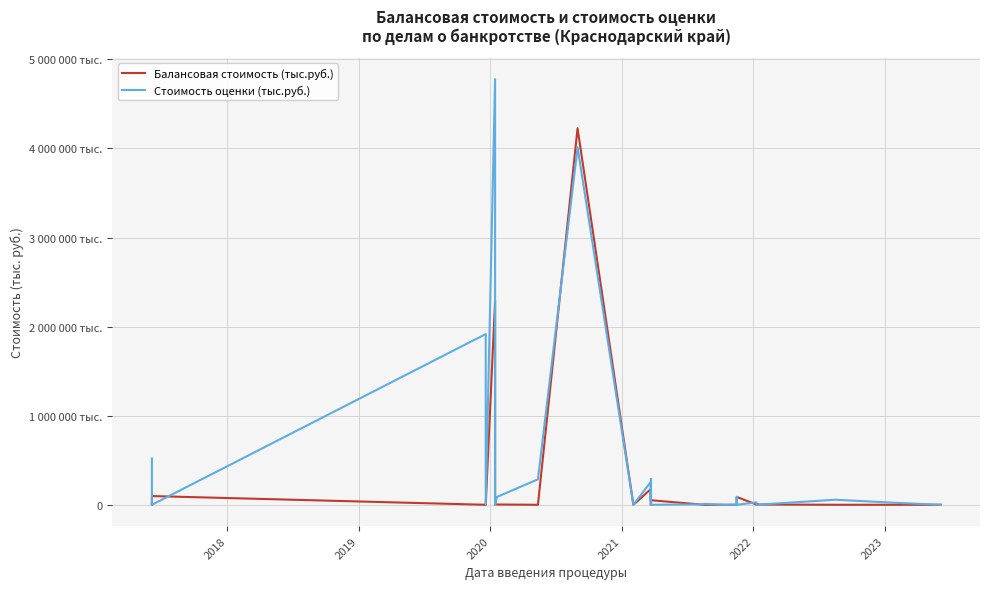

True or false: Стоимость оценки (тыс.руб.) has more than 1 interior local peaks.

True